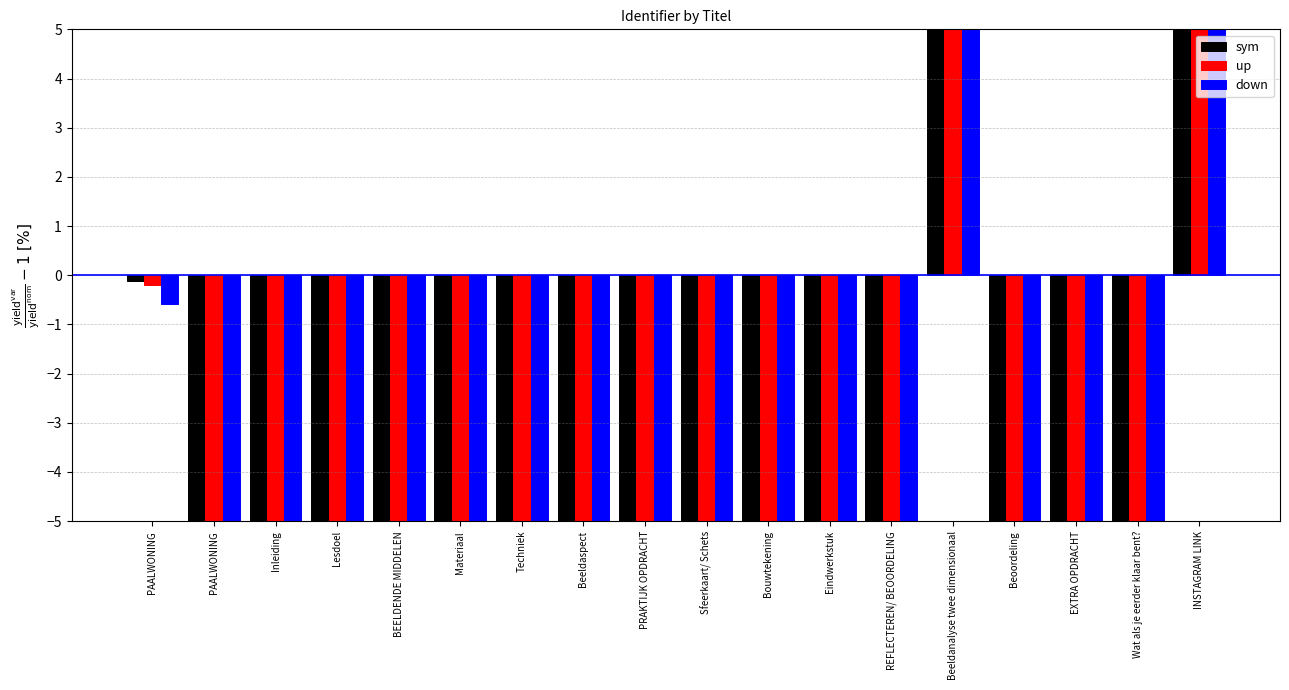

What is the highest value of the sym series?

94.3